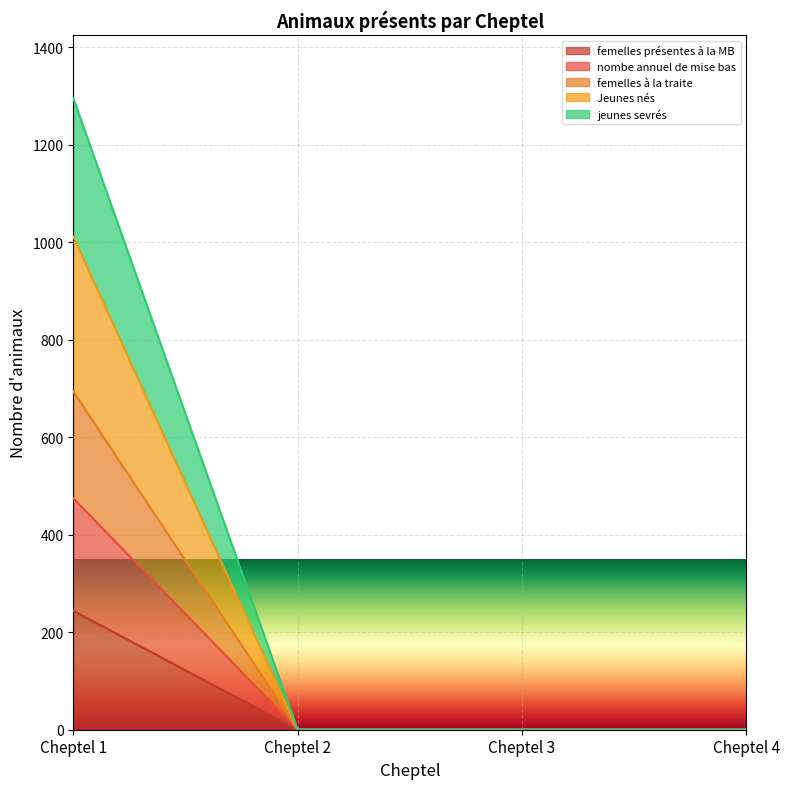

Which series has the widest spread of values?

jeunes sevrés